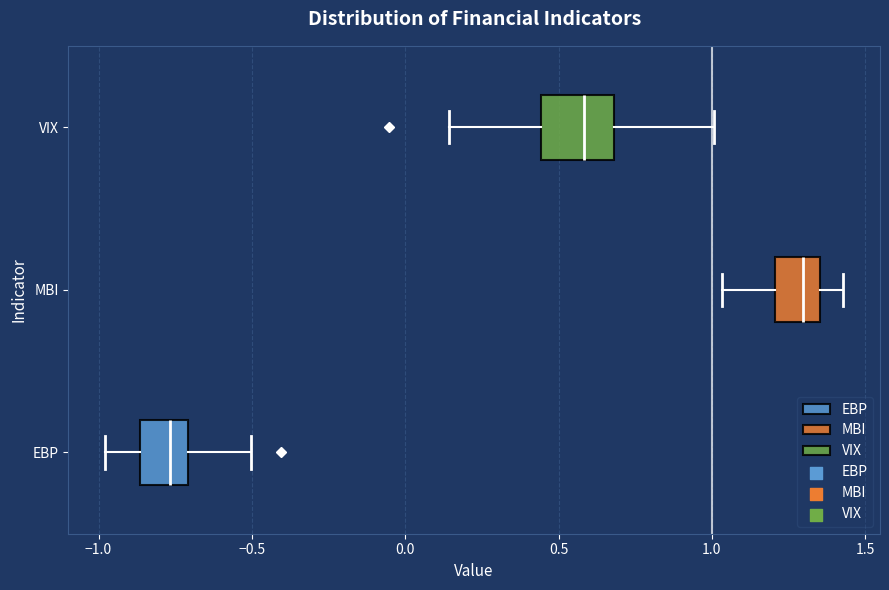

Where does the left whisker of the box for MBI end on the x-axis? The values are not printed on the chart, so give them approximately, as read against the axis.

1.05